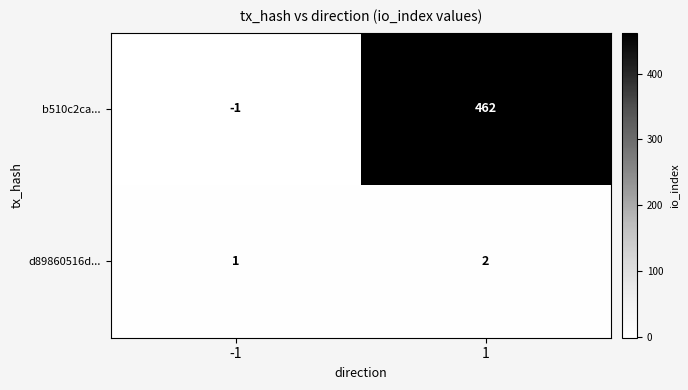

What is the sum of all b510c2ca... values?

461